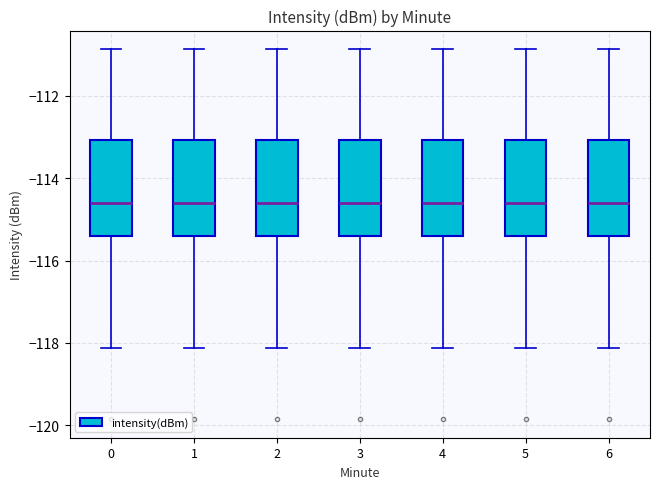

Reading left to right, transcribe this box plot: for each box, give where its median line is, the range the box spans, and where its two whiskers end, as read against the y-axis. The values are not printed on the chart, so give them approximately, as read against the axis.

0: median -114.6, box -115.4 to -113.0, whiskers -118.2 to -110.8
1: median -114.6, box -115.4 to -113.0, whiskers -118.2 to -110.8
2: median -114.6, box -115.4 to -113.0, whiskers -118.2 to -110.8
3: median -114.6, box -115.4 to -113.0, whiskers -118.2 to -110.8
4: median -114.6, box -115.4 to -113.0, whiskers -118.2 to -110.8
5: median -114.6, box -115.4 to -113.0, whiskers -118.2 to -110.8
6: median -114.6, box -115.4 to -113.0, whiskers -118.2 to -110.8